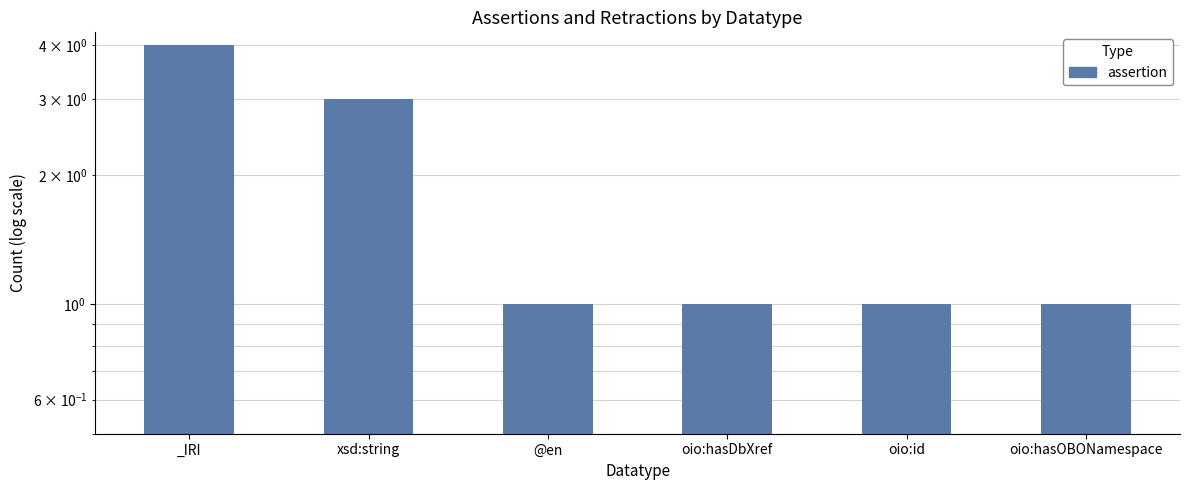

Reading left to right, list all the values displayed in this chart.

4	3	1	1	1	1